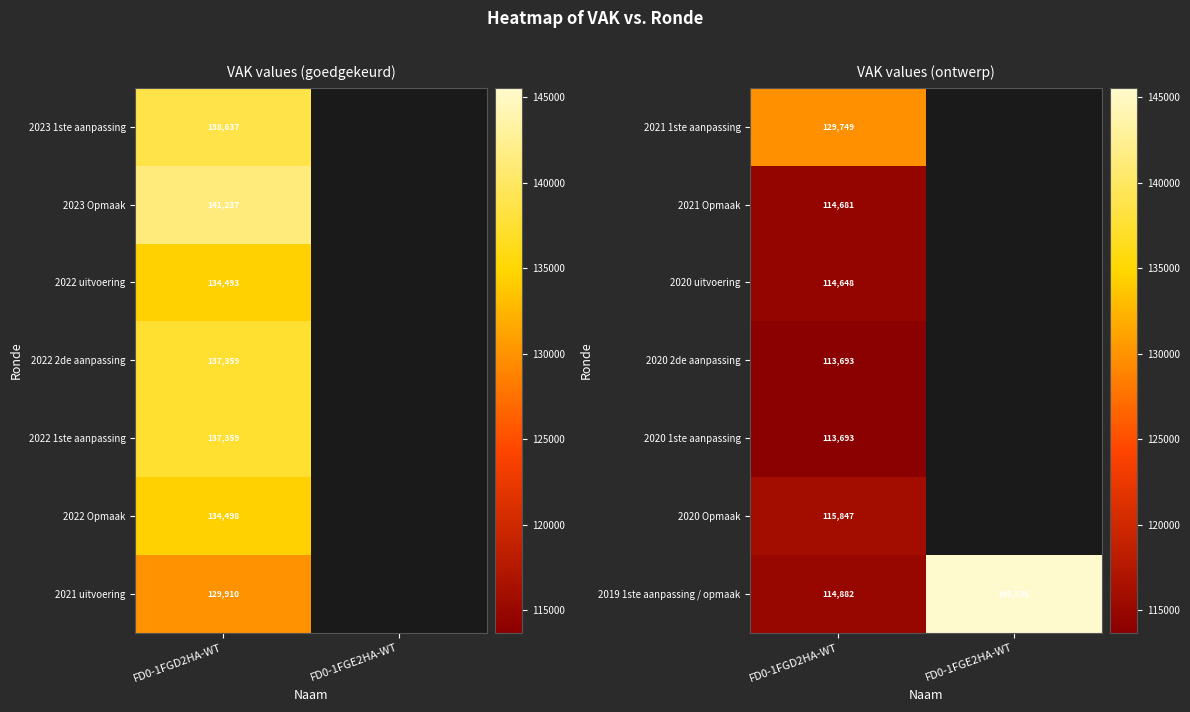

The 2019 1ste aanpassing / opmaak series shows 187044 at FD0-1FGD2HA-WT. True or false?

False